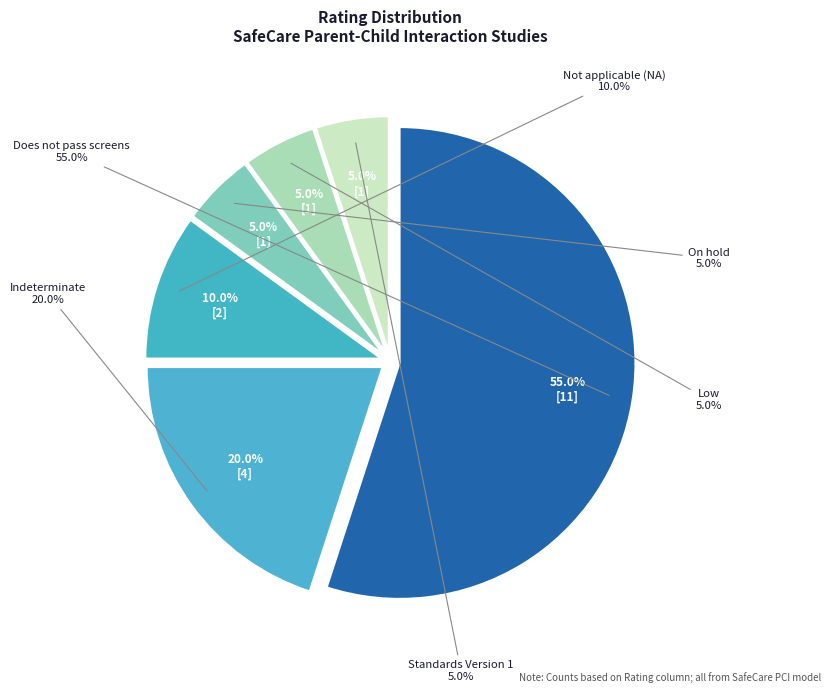

Which slice is the largest?

Does not pass screens